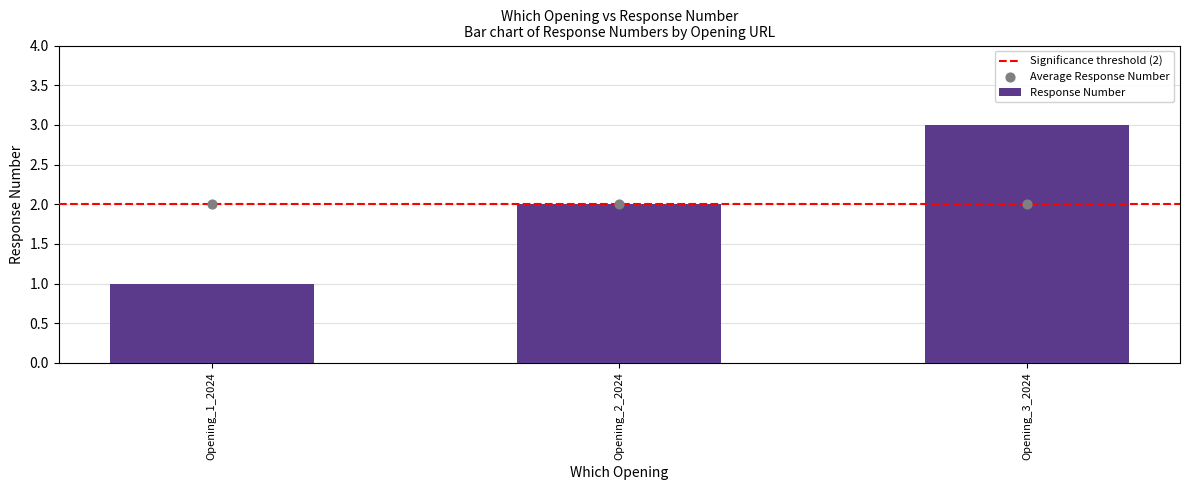

Is it true that Response Number equals 3 at Opening_2_2024?

False